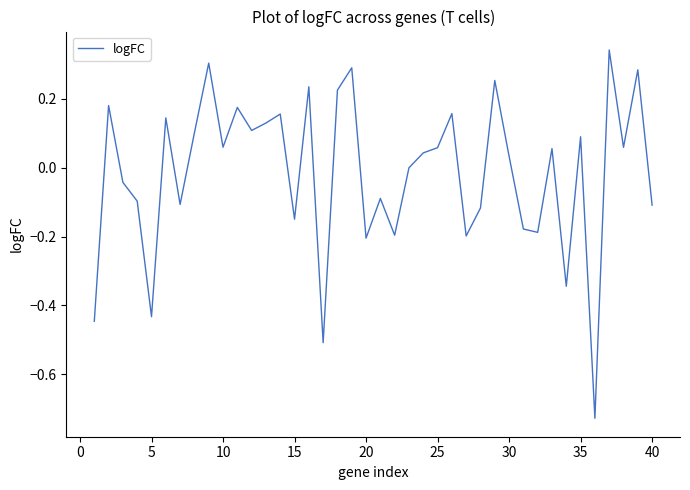

What is the sum of all values?

-0.6